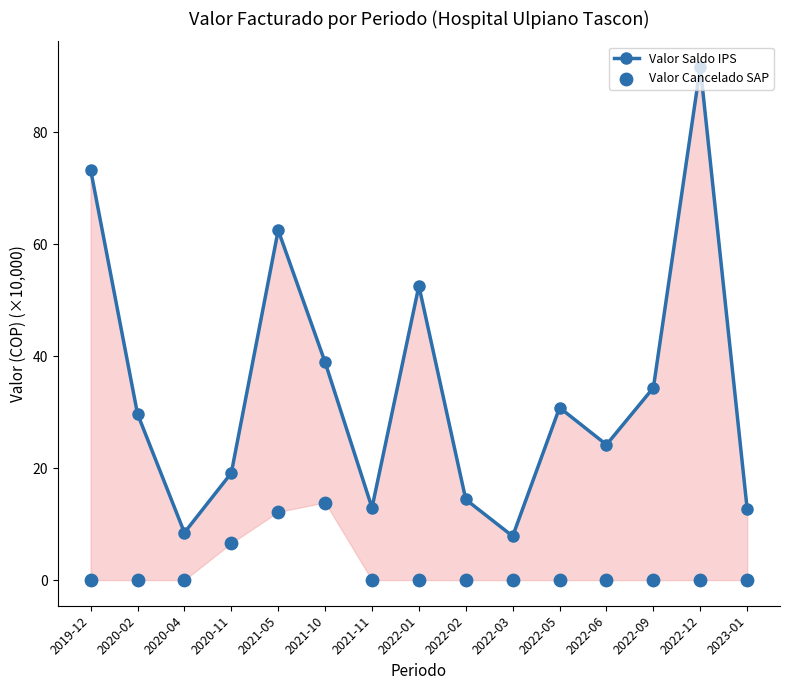

What is the total value across all series at 2022-05?

30.8